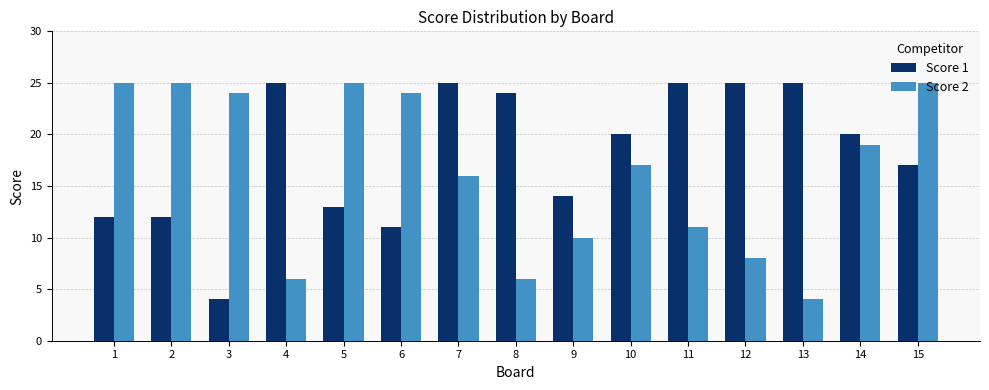

What is the greatest value displayed?

25